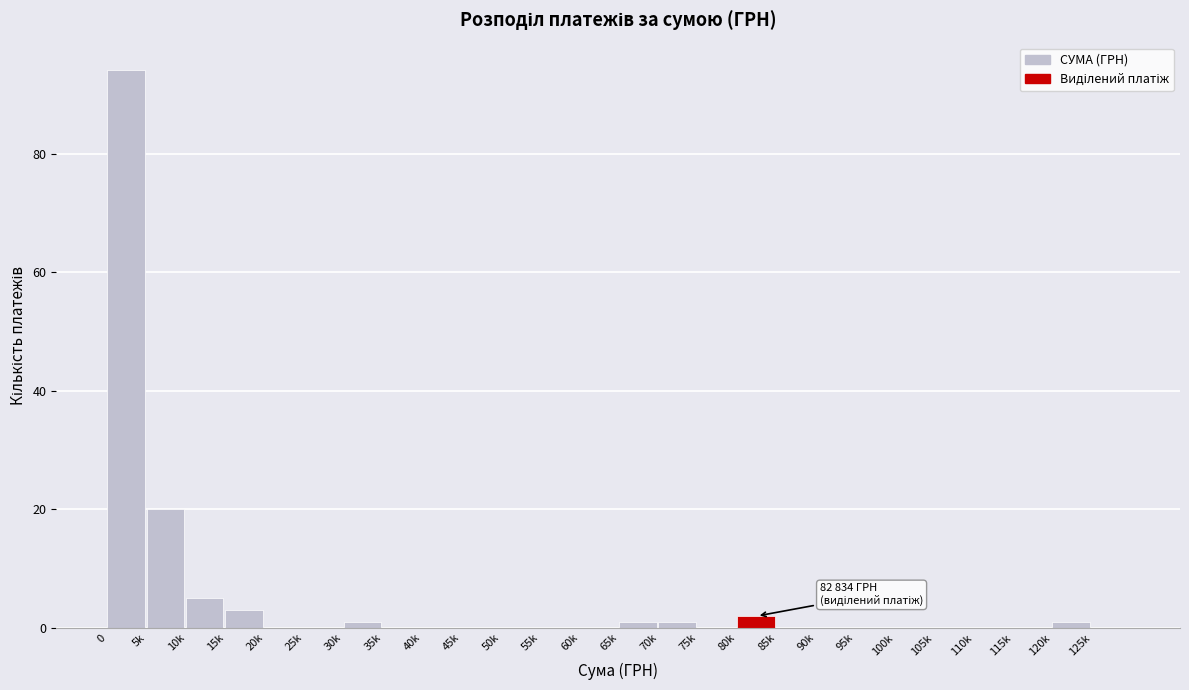

Reading right to left, extract all data points from this chart.

125k=0	120k=1	115k=0	110k=0	105k=0	100k=0	95k=0	90k=0	85k=0	80k=2	75k=0	70k=1	65k=1	60k=0	55k=0	50k=0	45k=0	40k=0	35k=0	30k=1	25k=0	20k=0	15k=3	10k=5	5k=20	0=94